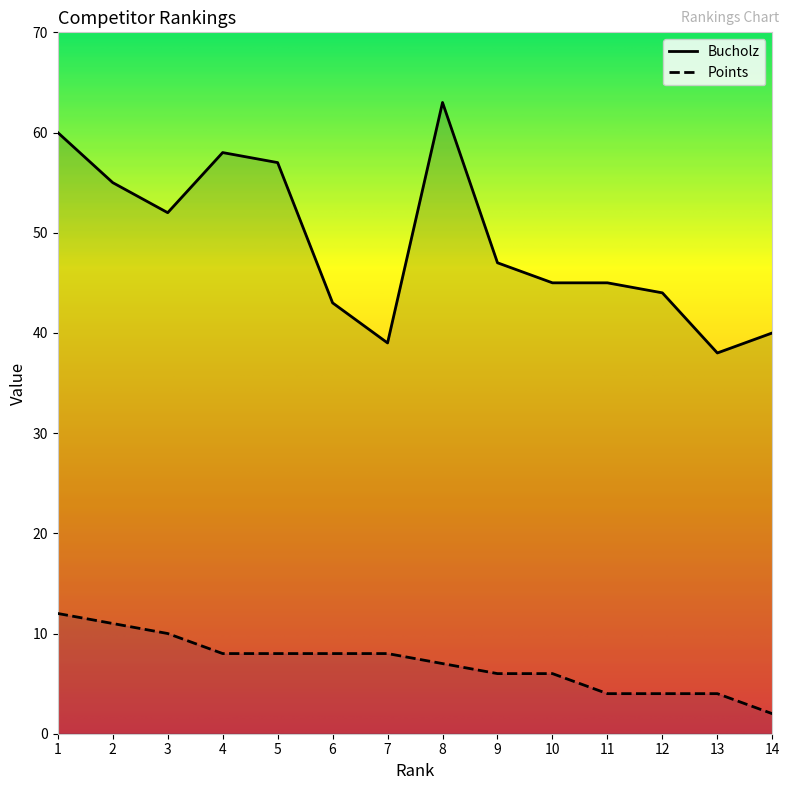

Between 1 and 3, which series saw the biggest shift?

Bucholz